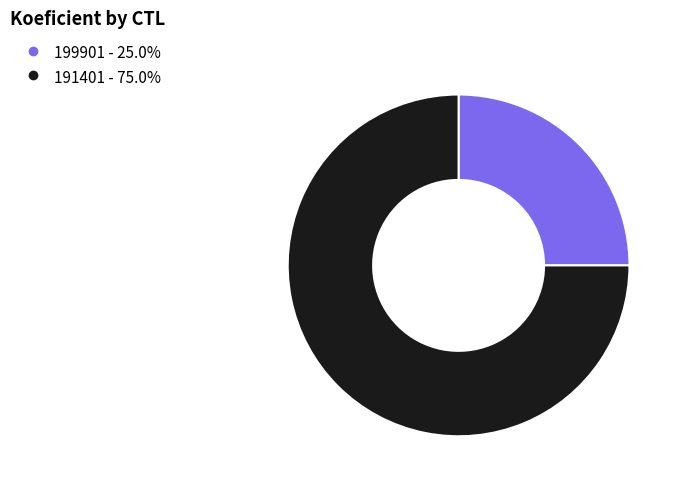

Approximately how many times larger is the value at 199901 compared to 191401?

0.3